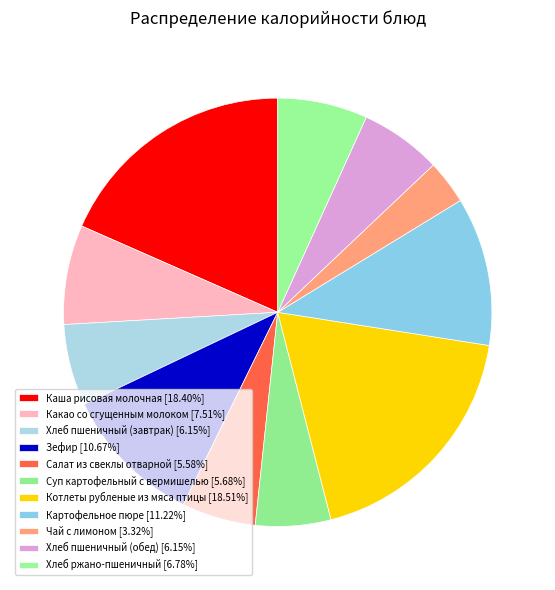

How many segments does this pie chart have?

11